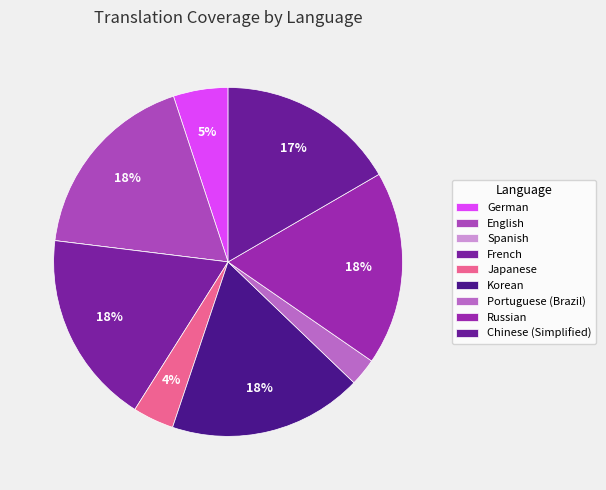

What percentage is the English slice, to the nearest percent?

18%